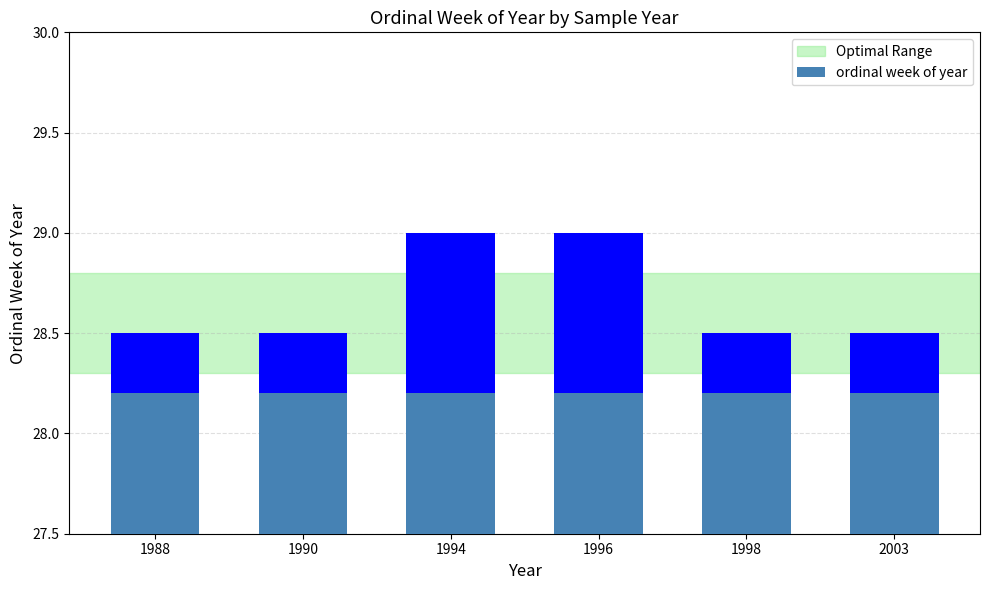

The chart shows a value of 29.0 at 1996. True or false?

True